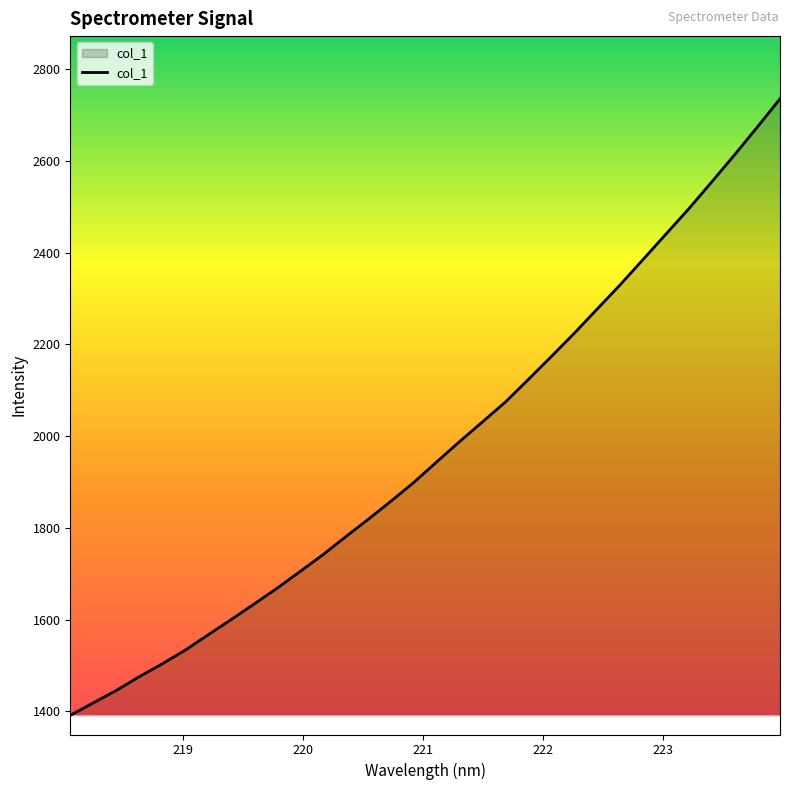

What is the minimum value shown in the chart?

1391.5